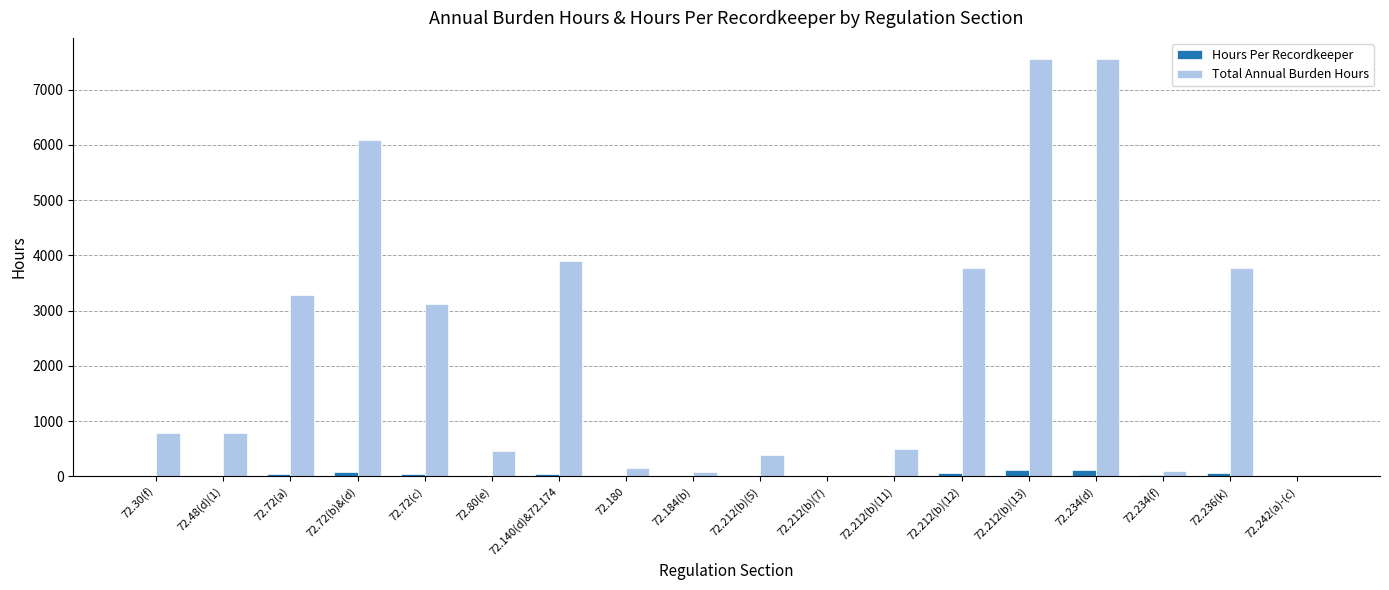

The value of Total Annual Burden Hours at 72.72(a) is 3276. True or false?

True